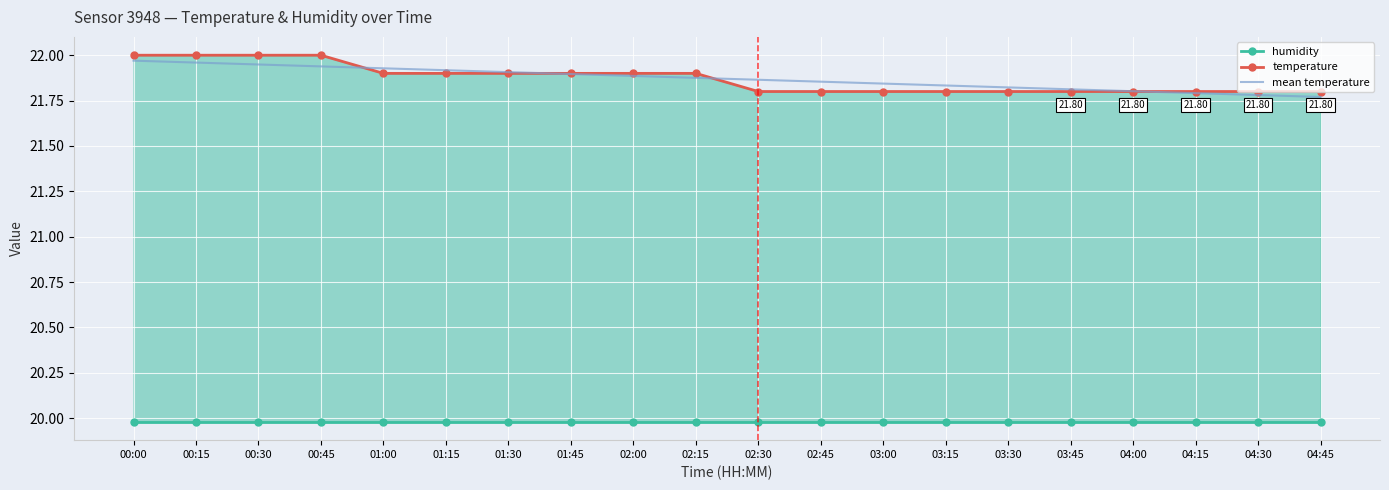

How many temperature values are between 21 and 22?

20